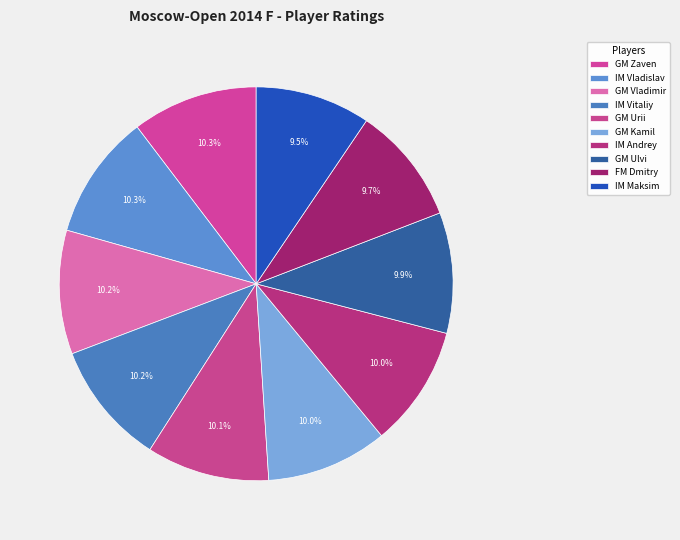

Count the number of slices in the pie.

10